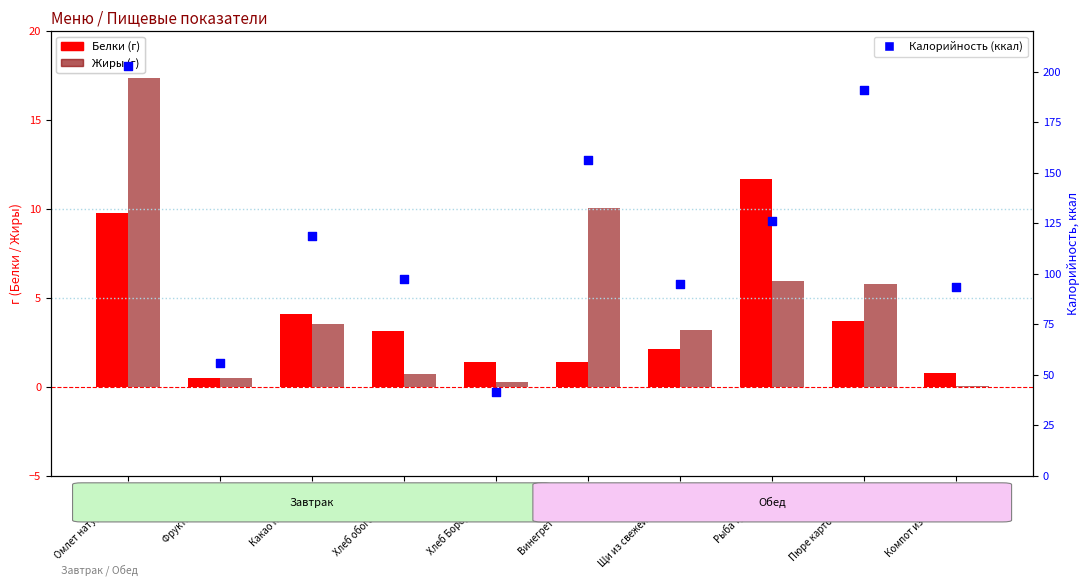

Which series reaches the maximum Y coordinate?

Калорийность (ккал)